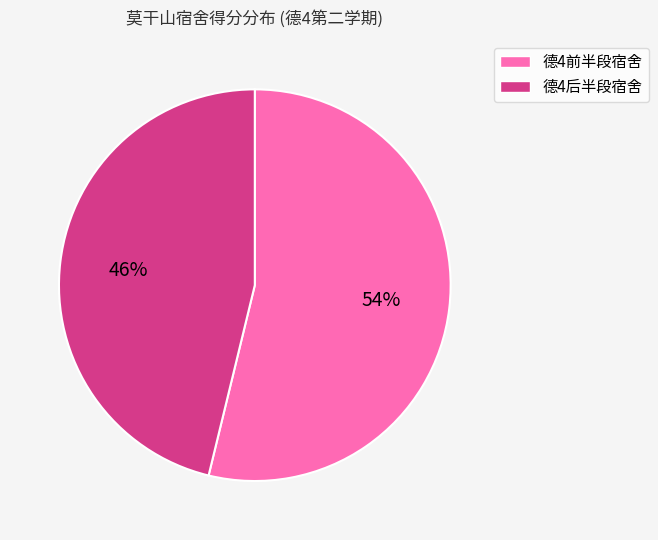

Is it true that 德4后半段宿舍 is 46% of the pie?

True